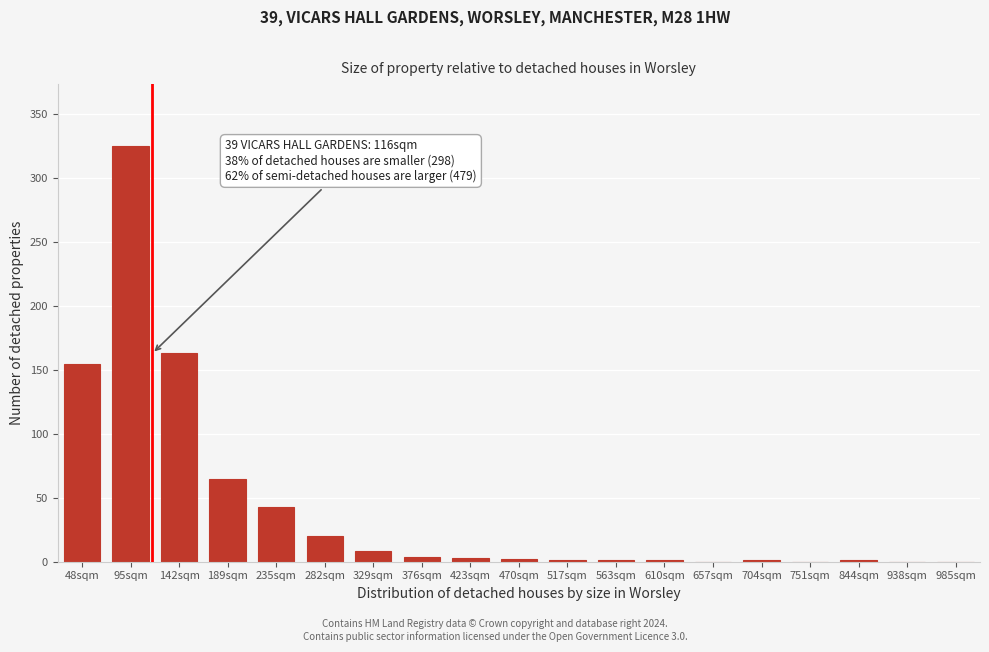

What is the change in value from 189sqm to 938sqm?

-65